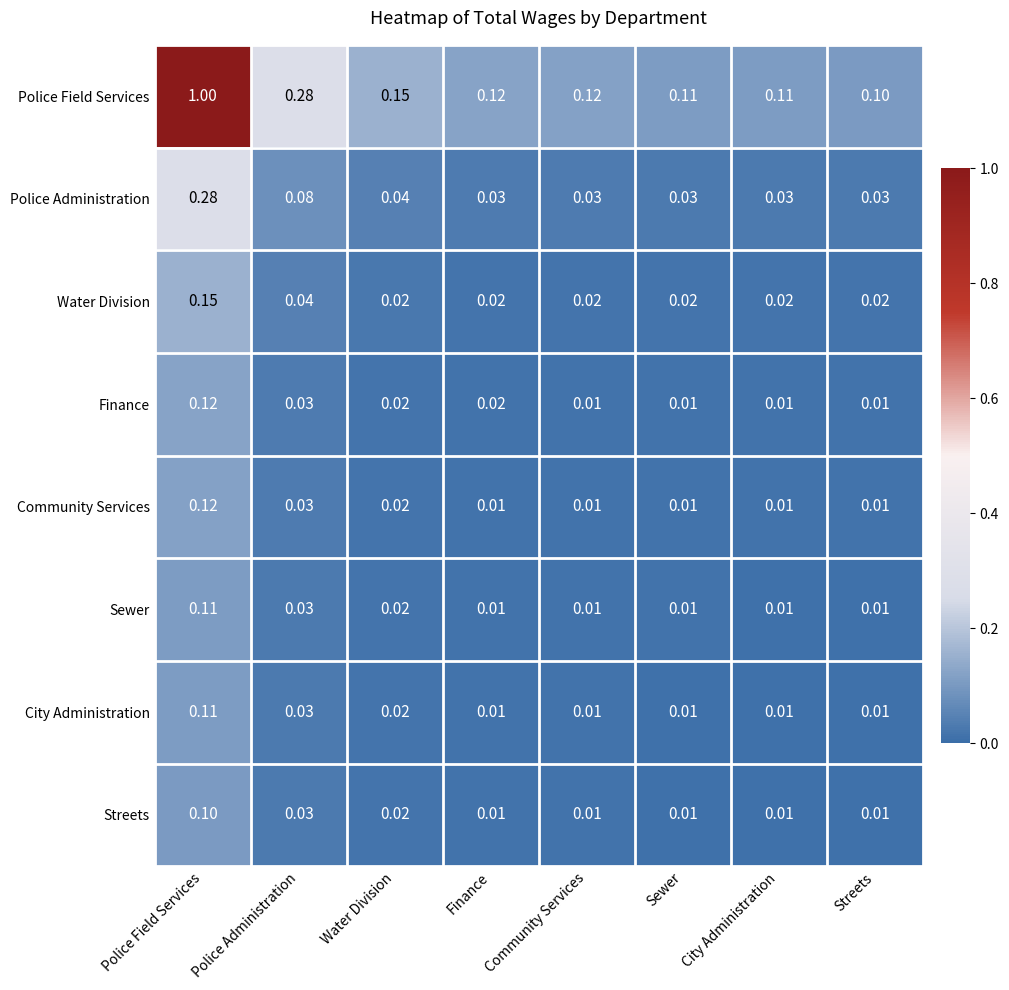

Which series has the largest total across all categories?

Police Field Services